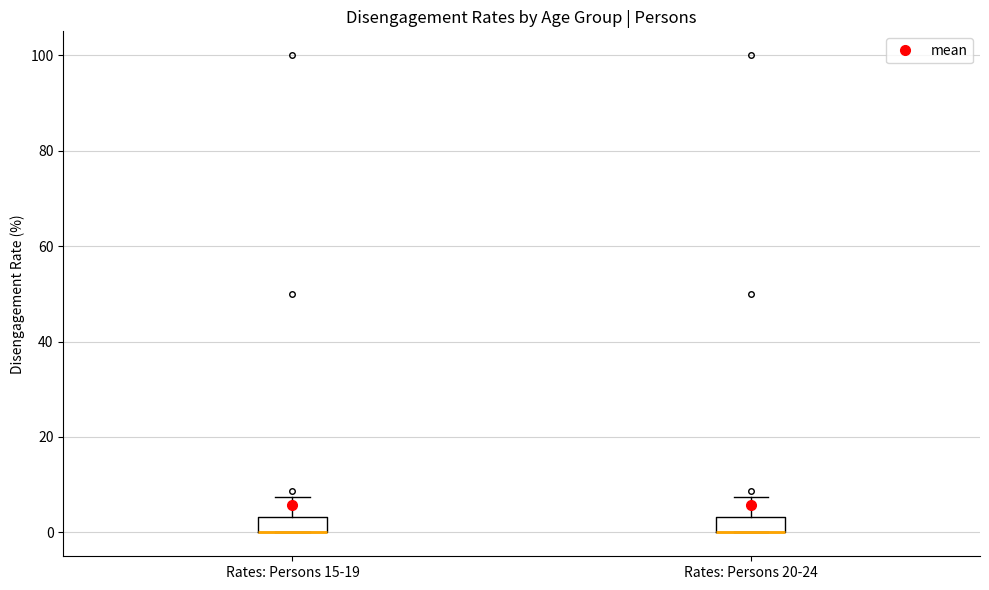

Where does the upper whisker of the box for Rates: Persons 15-19 end on the y-axis? The values are not printed on the chart, so give them approximately, as read against the axis.

8